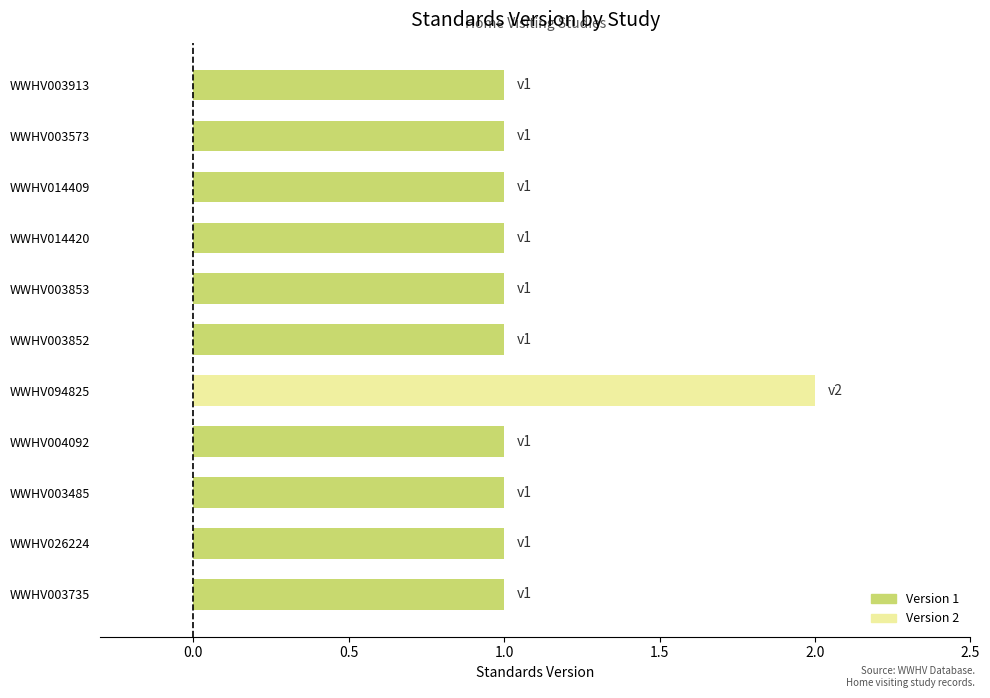

Does the chart contain stacked bars?

No